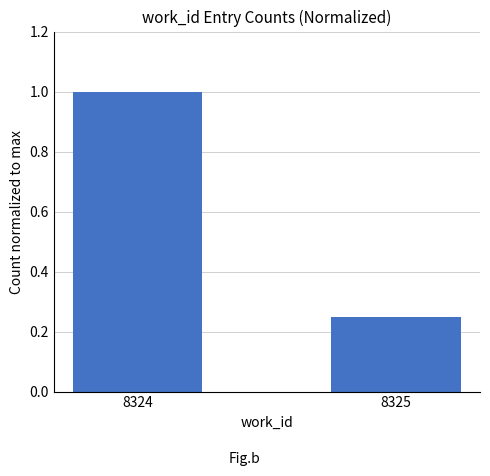

The value at 8324 is 1.0. True or false?

True